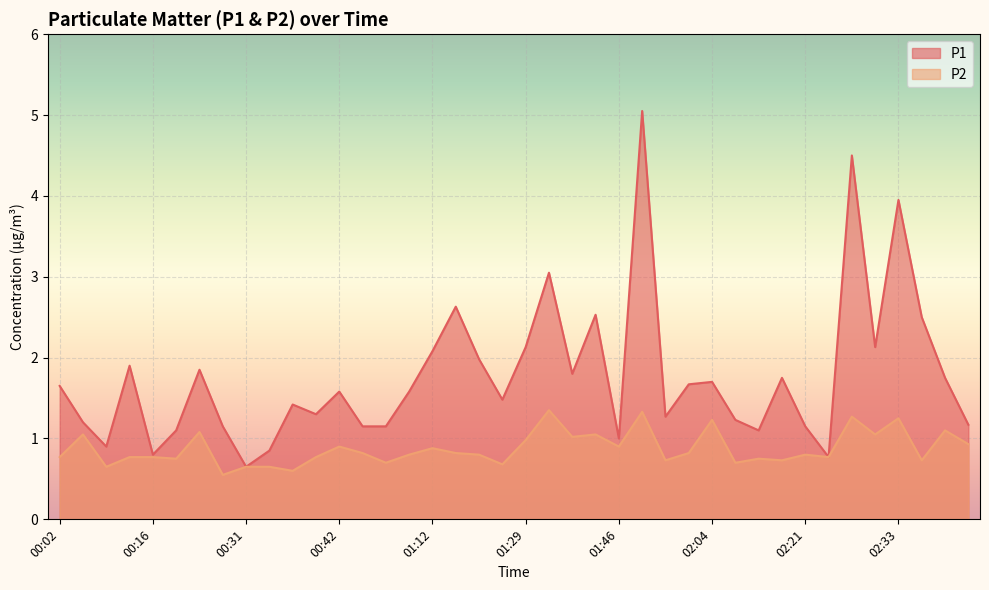

The P2 series shows 1.2 at 02:10. True or false?

False